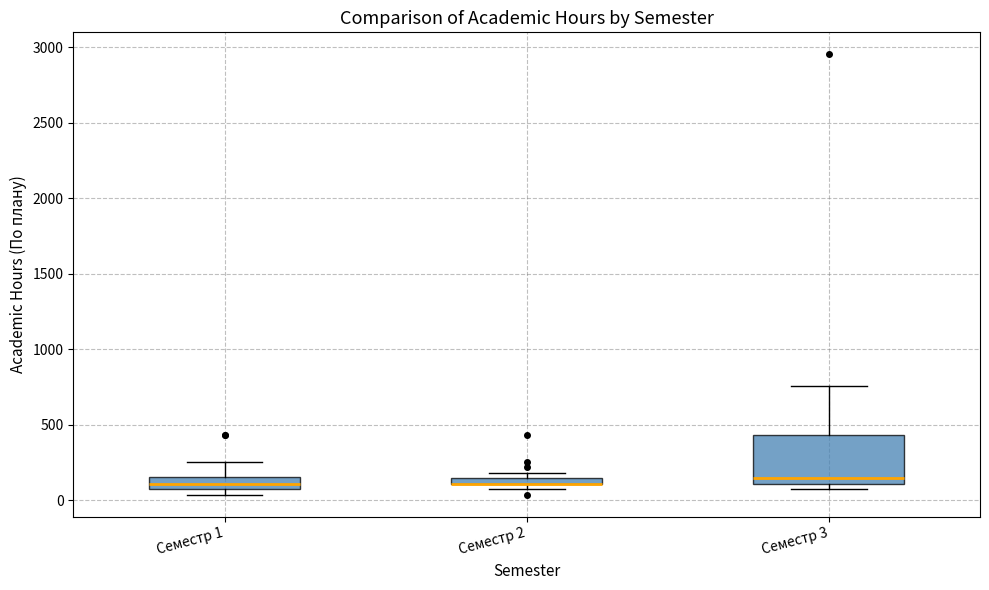

Where is the upper edge of the box for Семестр 2 on the y-axis? The values are not printed on the chart, so give them approximately, as read against the axis.

150